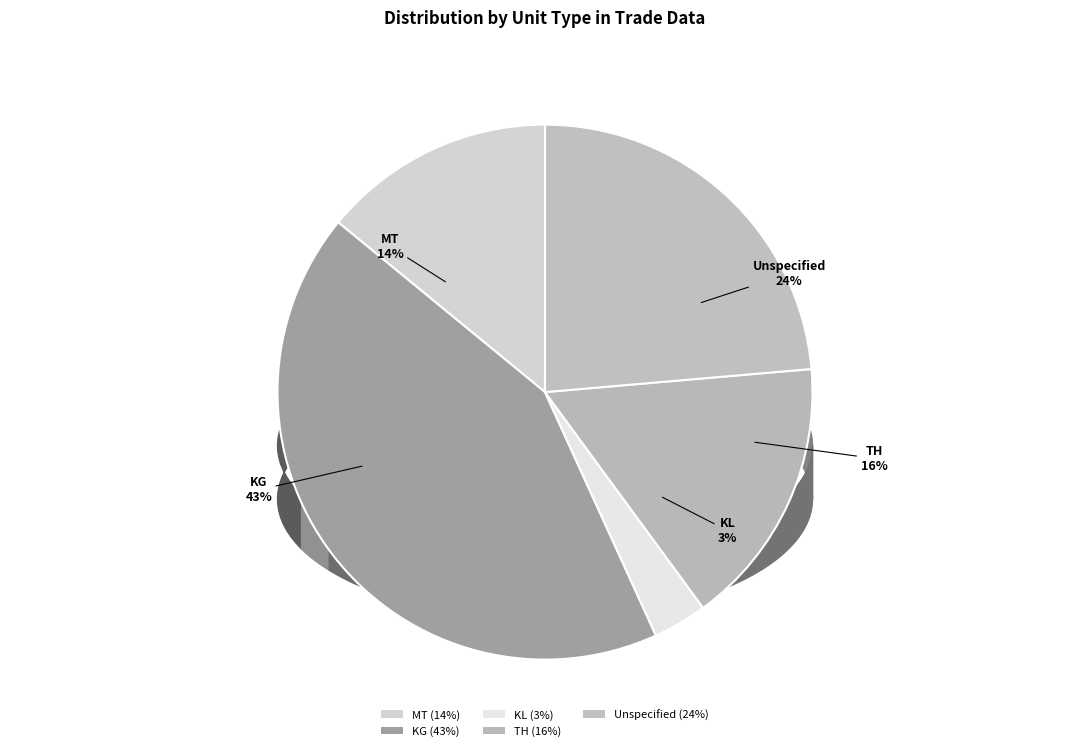

To the nearest percent, what portion does  represent?

24%